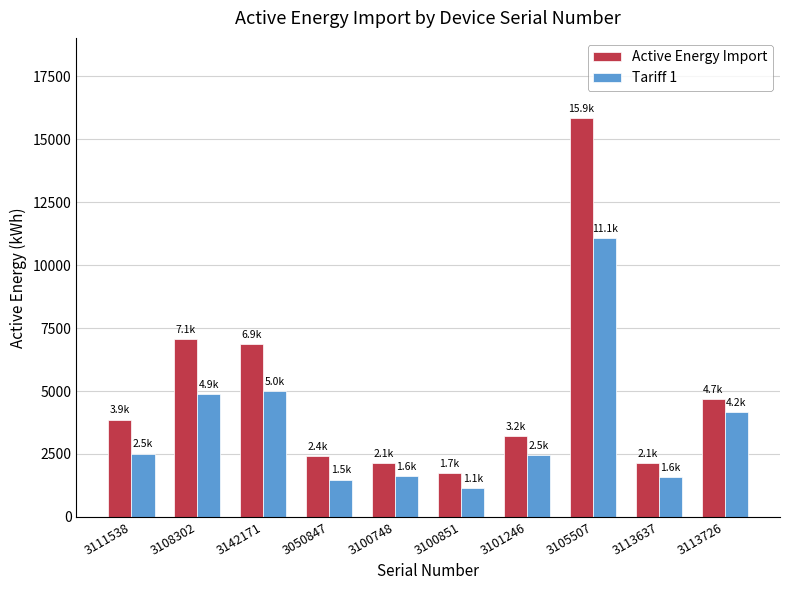

The Tariff 1 series shows 994.9 at 3100748. True or false?

False